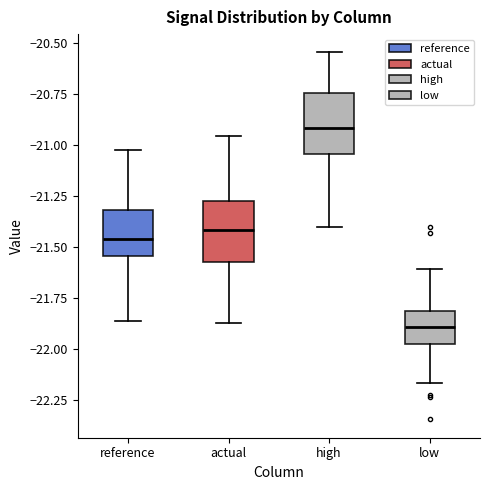

Which box has the lowest median line?

low